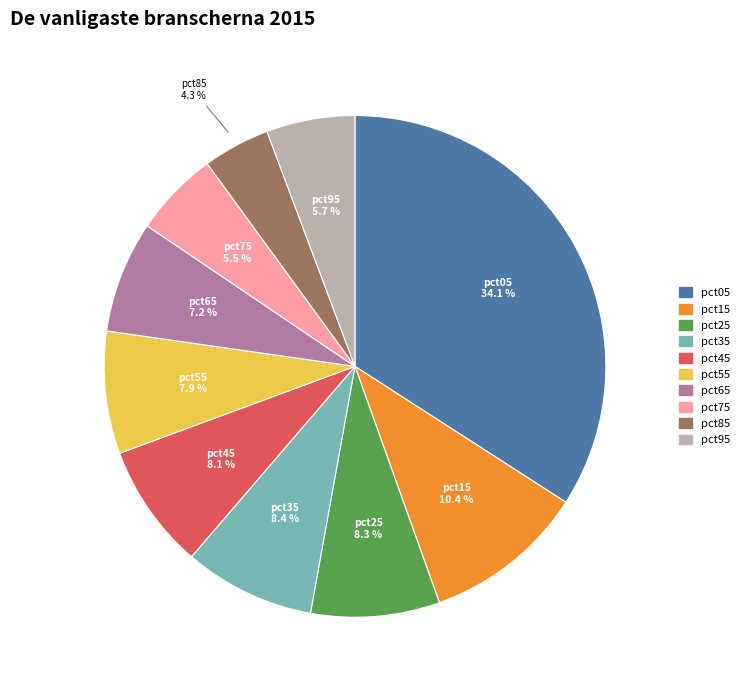

To the nearest percent, what is the difference between the largest and smallest slice percentages?

30%